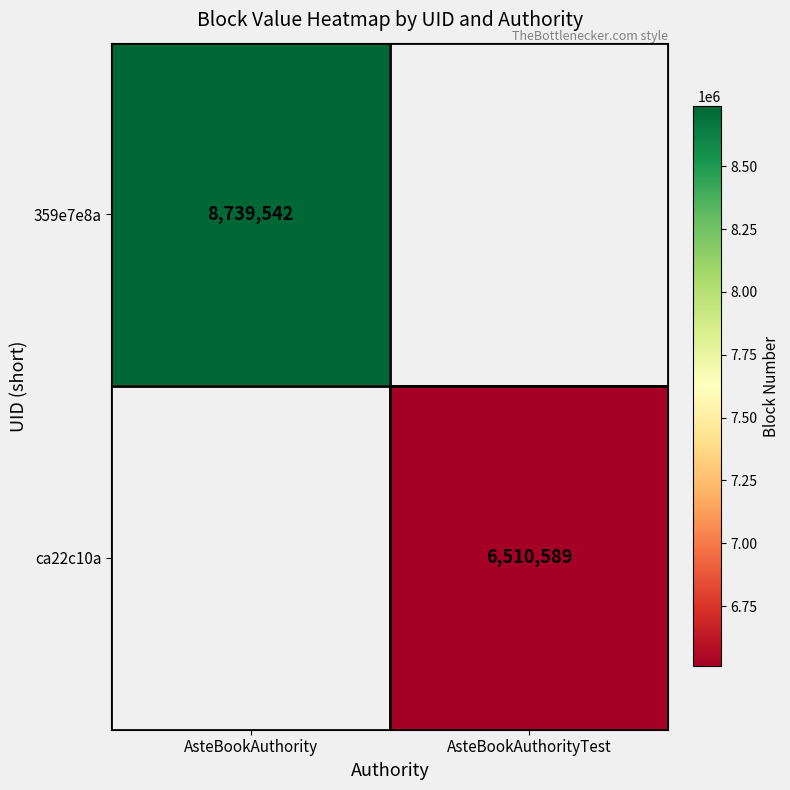

What is the maximum value shown in the chart?

8739542.0